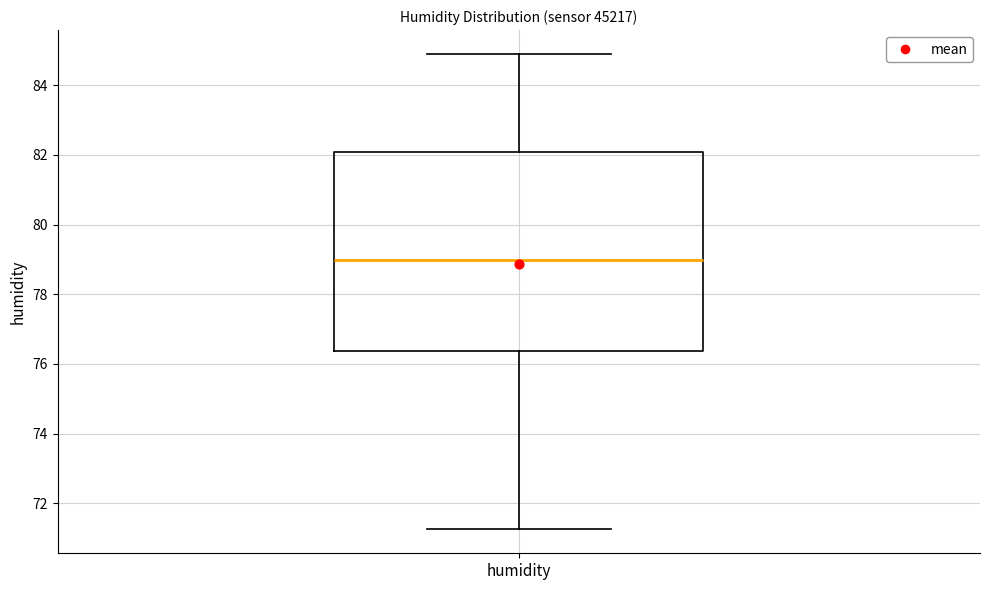

Transcribe this box plot: give where the median line is, the range the box spans, and where the two whiskers end, as read against the y-axis. The values are not printed on the chart, so give them approximately, as read against the axis.

median 79.0, box 76.4 to 82.0, whiskers 71.2 to 85.0